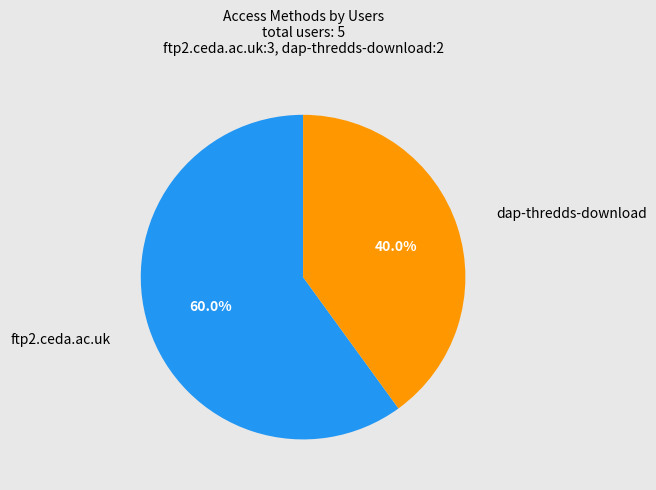

Is there a majority slice in this chart?

Yes